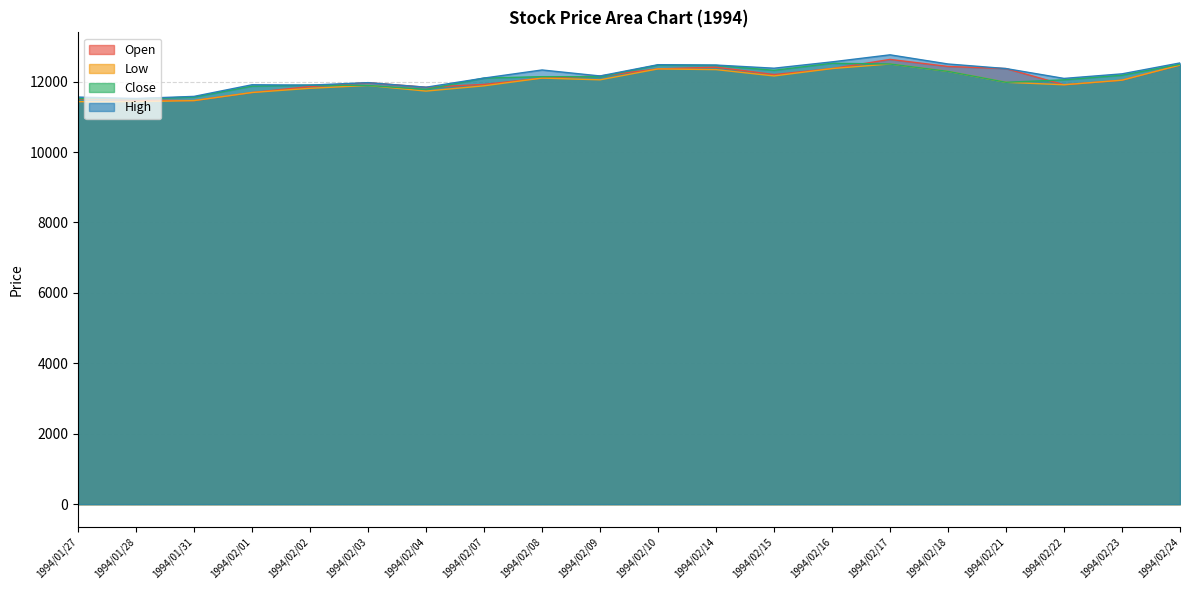

Rank the categories by Low value from lowest to highest.

1994/01/27, 1994/01/28, 1994/01/31, 1994/02/01, 1994/02/04, 1994/02/02, 1994/02/07, 1994/02/03, 1994/02/22, 1994/02/21, 1994/02/23, 1994/02/09, 1994/02/08, 1994/02/15, 1994/02/18, 1994/02/14, 1994/02/10, 1994/02/16, 1994/02/24, 1994/02/17